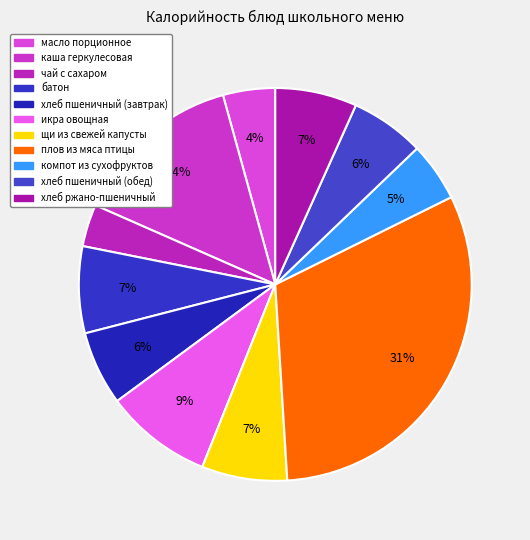

What percentage is NOT represented by компот из сухофруктов?

95.2%